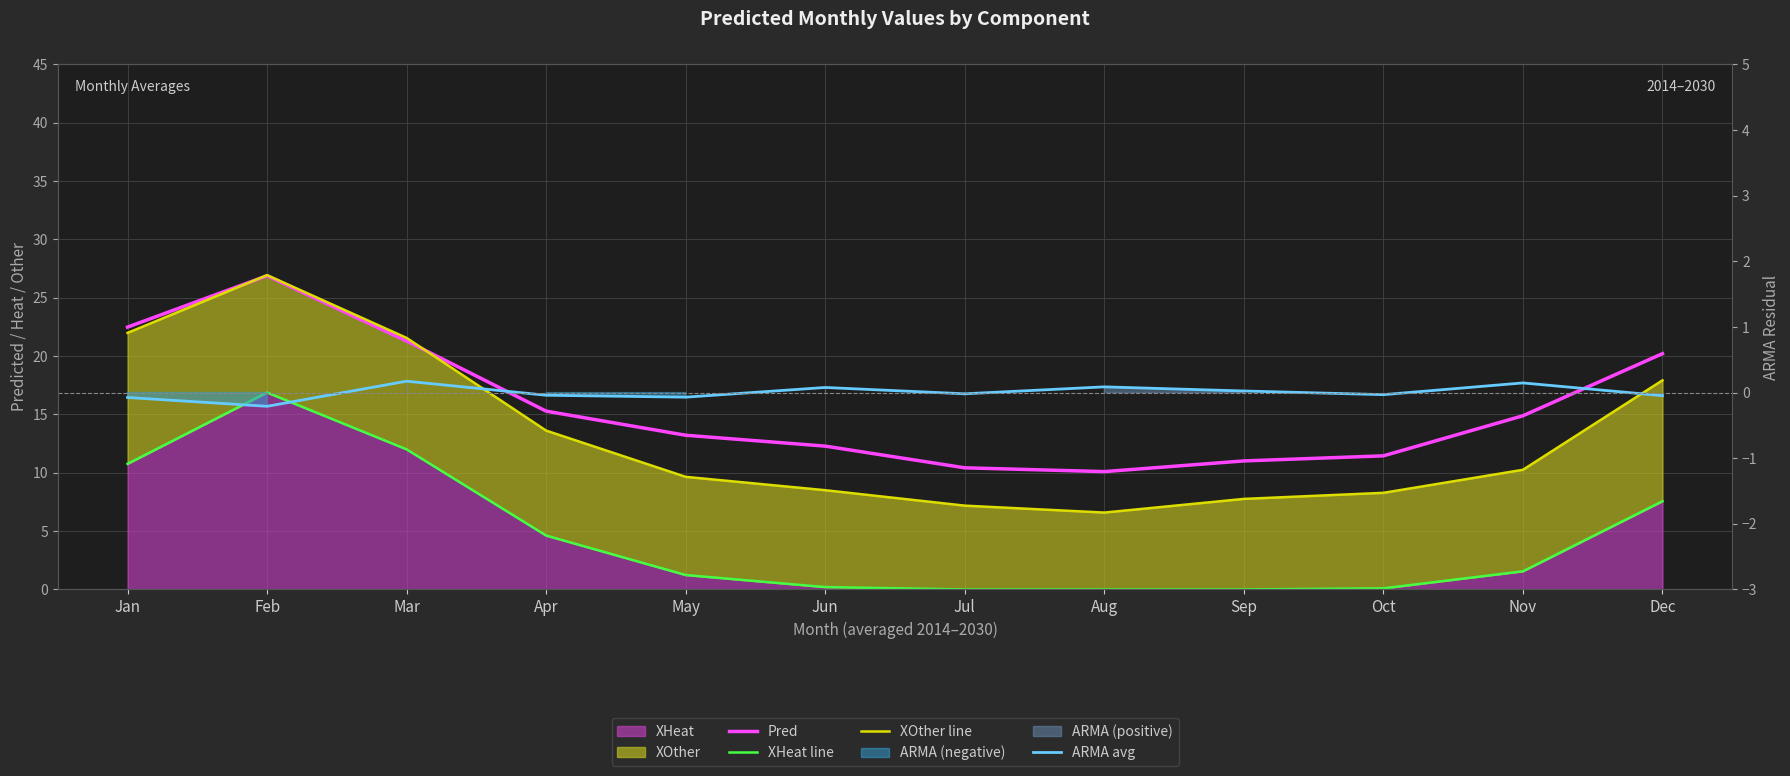

Which series has the largest total across all categories?

Pred